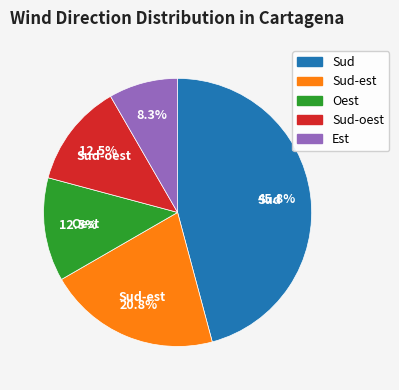

Does any single category account for the majority?

No